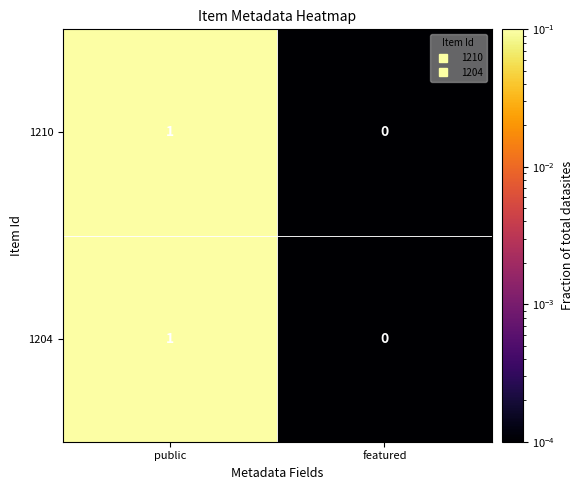

At which label does 1204 reach its minimum?

featured